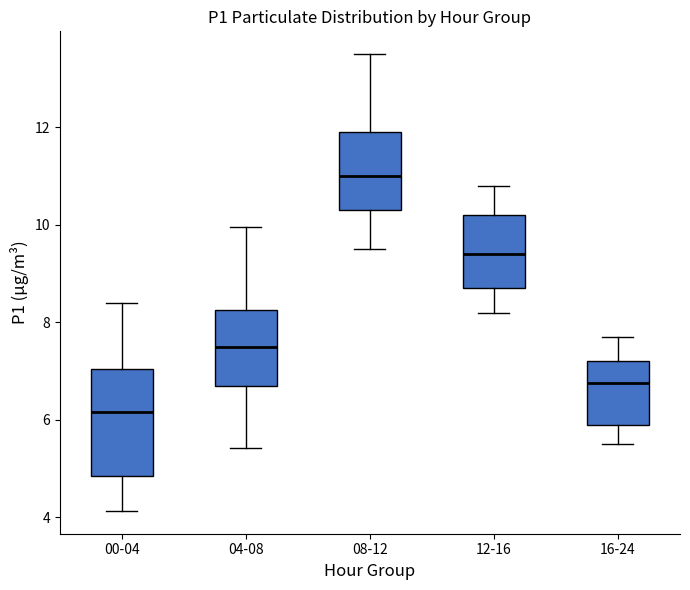

Which box has the lowest median line?

00-04